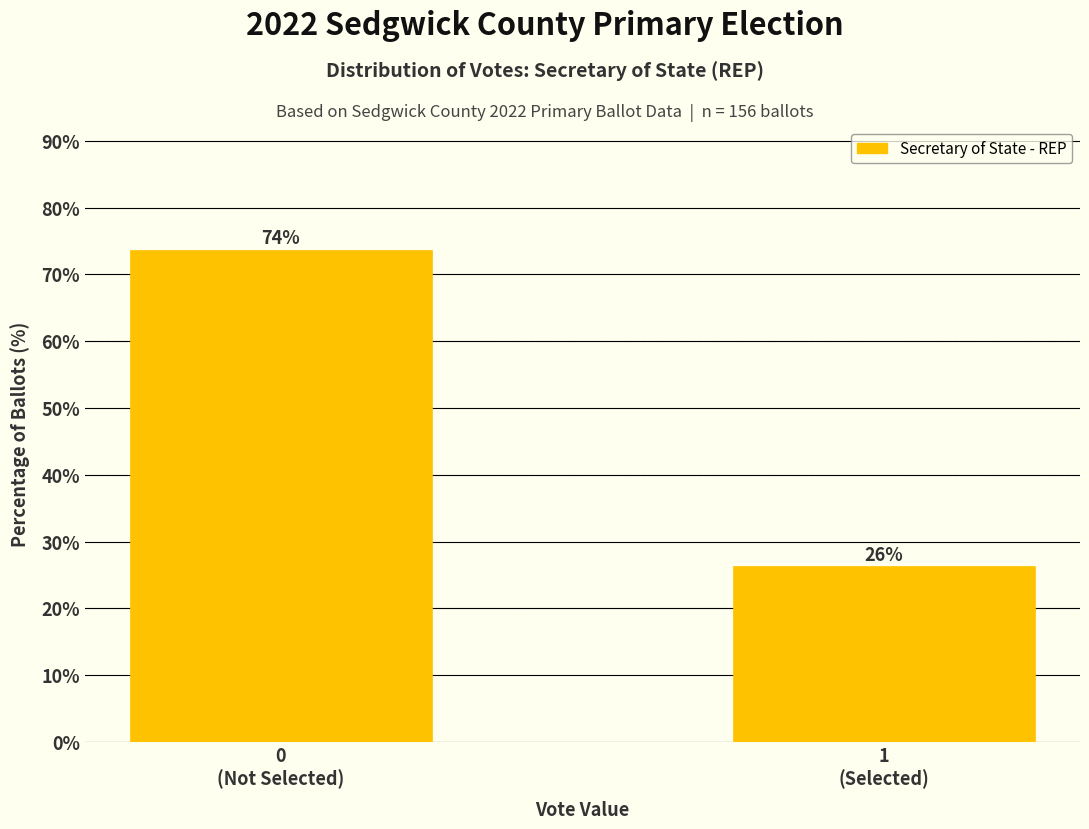

What is the sum of all values?

100.0